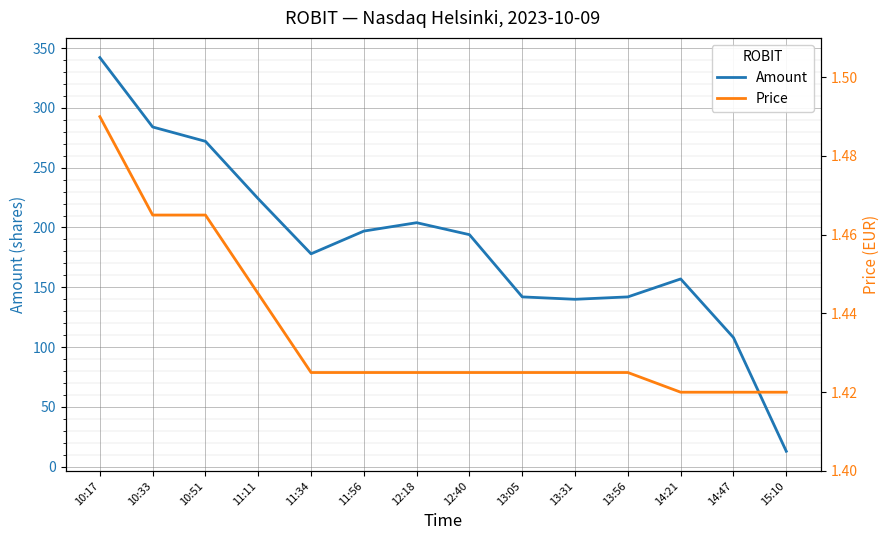

The Price series shows 1.4 at 11:34. True or false?

True